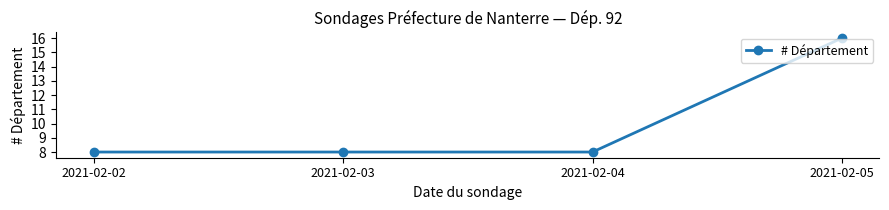

What is the difference between the maximum and minimum values?

8